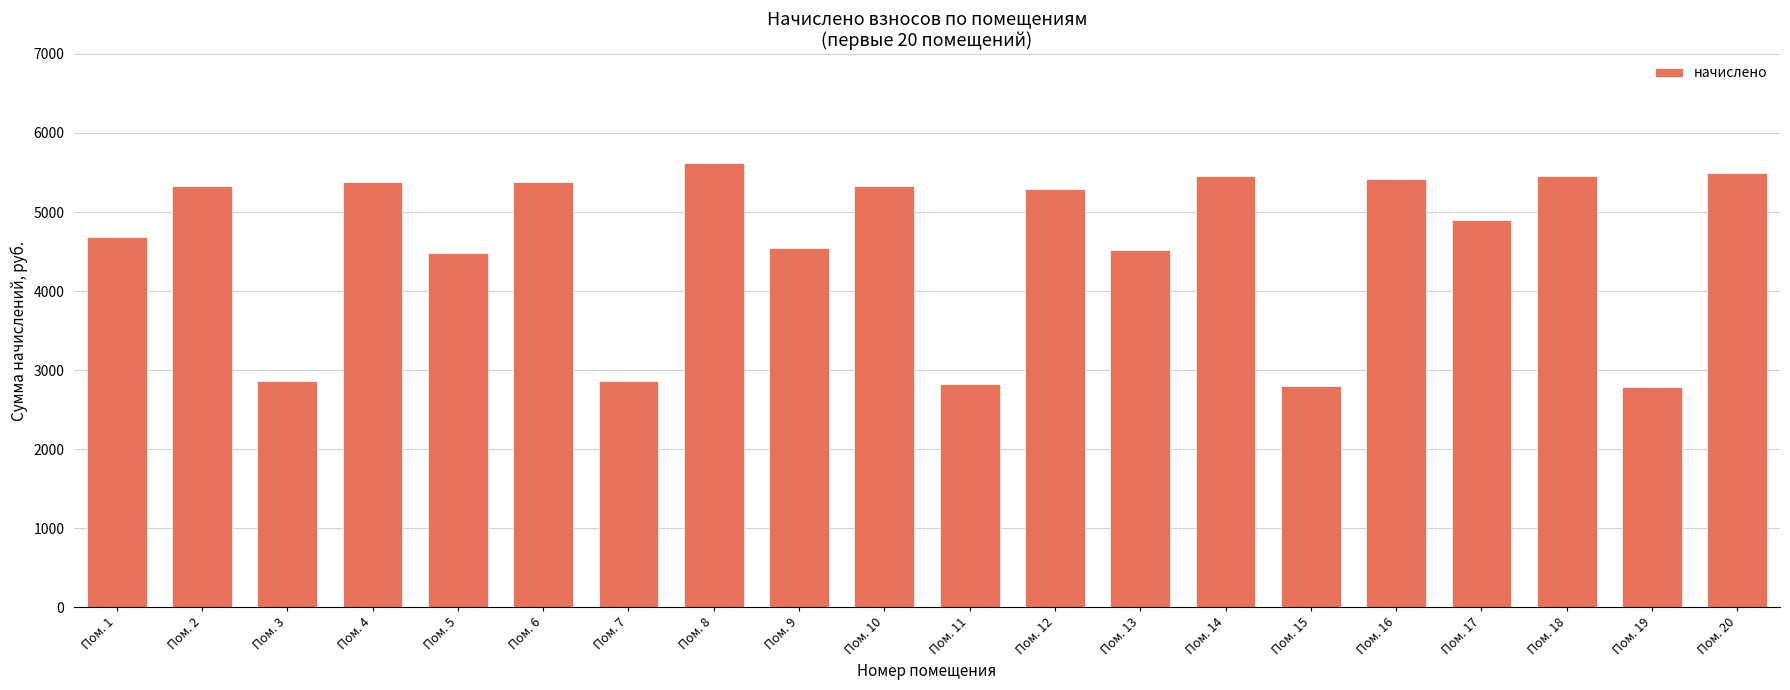

What is the value of the 7th bar from the left?

2858.9